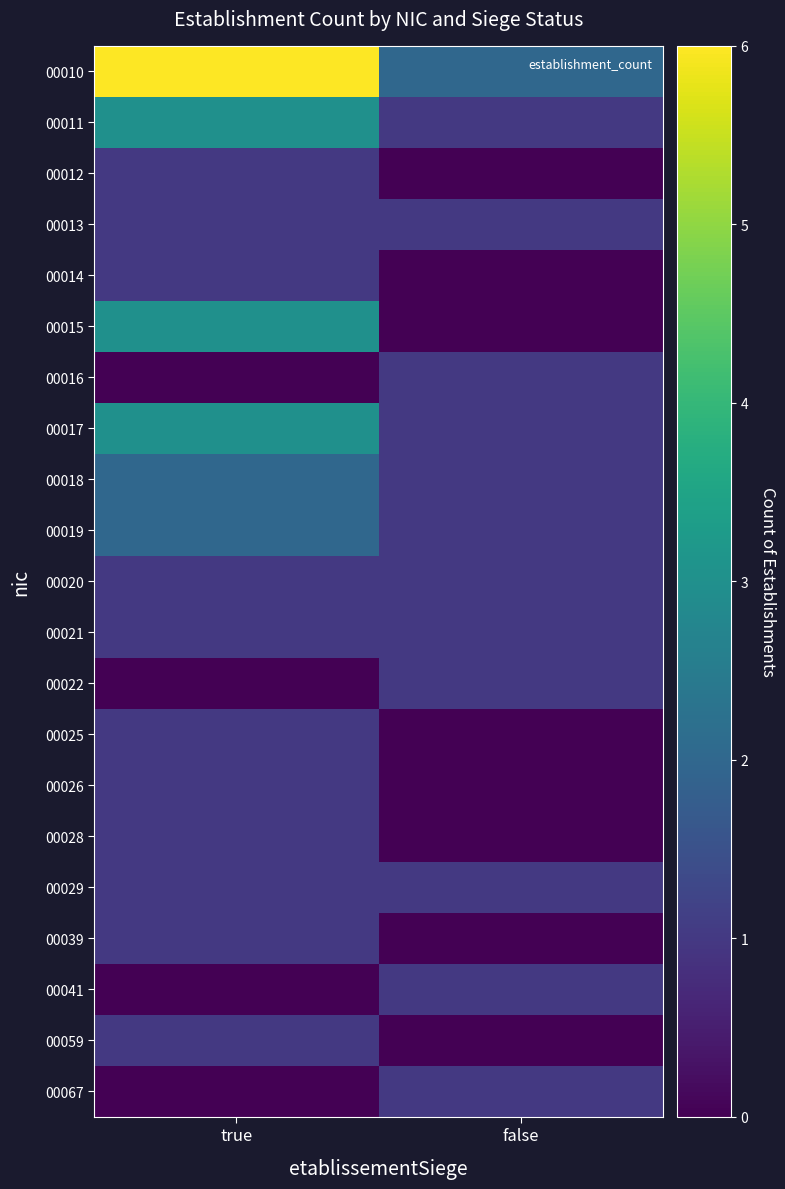

Which series has the largest total across all categories?

00010